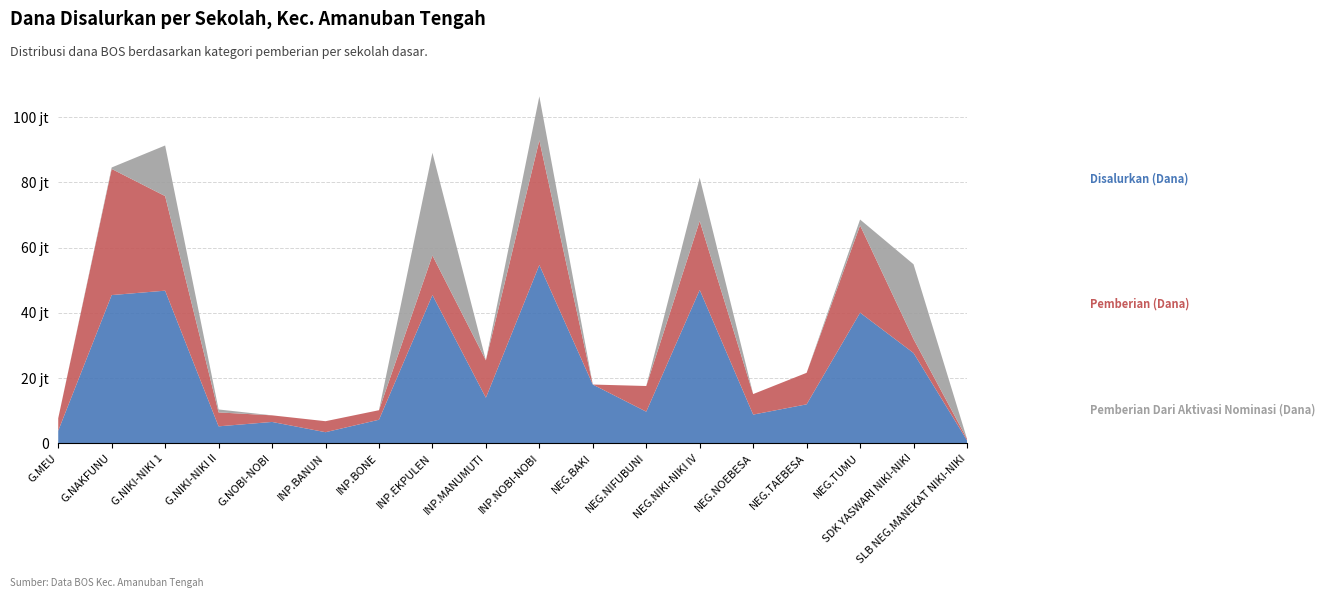

Reading left to right, extract all data points from this chart.

Disalurkan (Dana): SD GMIT MEU=3825000	SD GMIT NAKFUNU=45450000	SD GMIT NIKI-NIKI 1=46800000	SD GMIT NIKI-NIKI II=5175000	SD GMIT NOBI-NOBI=6525000	SD INPRES BANUN=3375000	SD INPRES BONE=7200000	SD INPRES EKPULEN=45450000	SD INPRES MANUMUTI=13950000	SD INPRES NOBI-NOBI=54675000	SD NEGERI BAKI=18000000	SD NEGERI NIFUBUNI=9675000	SD NEGERI NIKI-NIKI IV=47025000	SD NEGERI NOEBESA=8775000	SD NEGERI TAEBESA=11925000	SD NEGERI TUMU=40050000	SDK YASWARI NIKI-NIKI=27675000	SLB NEGERI MANEKAT NIKI-NIKI=900000
Pemberian (Dana): SD GMIT MEU=3825000	SD GMIT NAKFUNU=38700000	SD GMIT NIKI-NIKI 1=29025000	SD GMIT NIKI-NIKI II=4275000	SD GMIT NOBI-NOBI=2025000	SD INPRES BANUN=3375000	SD INPRES BONE=2925000	SD INPRES EKPULEN=12150000	SD INPRES MANUMUTI=11475000	SD INPRES NOBI-NOBI=38250000	SD NEGERI BAKI=0	SD NEGERI NIFUBUNI=7875000	SD NEGERI NIKI-NIKI IV=21150000	SD NEGERI NOEBESA=6300000	SD NEGERI TAEBESA=9675000	SD NEGERI TUMU=26775000	SDK YASWARI NIKI-NIKI=4275000	SLB NEGERI MANEKAT NIKI-NIKI=450000
Pemberian Dari Aktivasi Nominasi (Dana): SD GMIT MEU=0	SD GMIT NAKFUNU=450000	SD GMIT NIKI-NIKI 1=15525000	SD GMIT NIKI-NIKI II=900000	SD GMIT NOBI-NOBI=0	SD INPRES BANUN=0	SD INPRES BONE=0	SD INPRES EKPULEN=31500000	SD INPRES MANUMUTI=0	SD INPRES NOBI-NOBI=13500000	SD NEGERI BAKI=0	SD NEGERI NIFUBUNI=0	SD NEGERI NIKI-NIKI IV=13275000	SD NEGERI NOEBESA=0	SD NEGERI TAEBESA=0	SD NEGERI TUMU=1800000	SDK YASWARI NIKI-NIKI=22950000	SLB NEGERI MANEKAT NIKI-NIKI=0